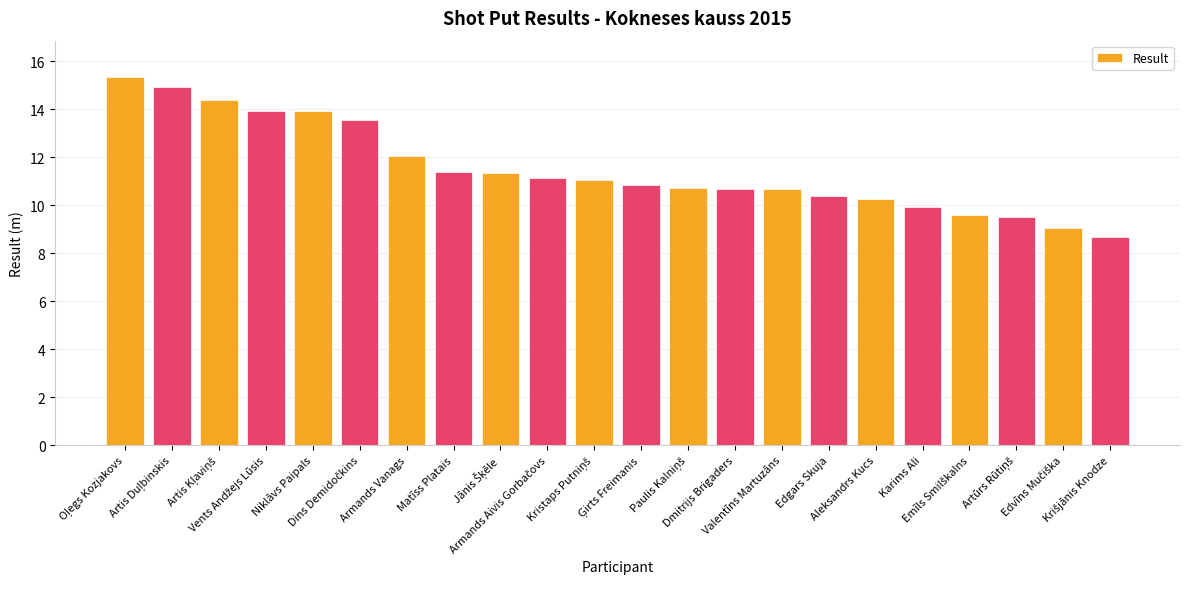

What is the maximum value shown in the chart?

15.3